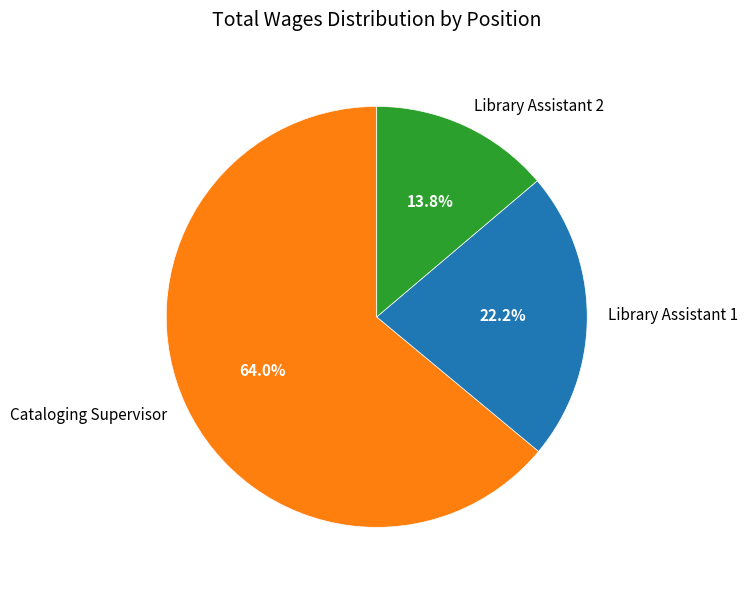

The Library Assistant 1 slice represents 8% of the pie. True or false?

False